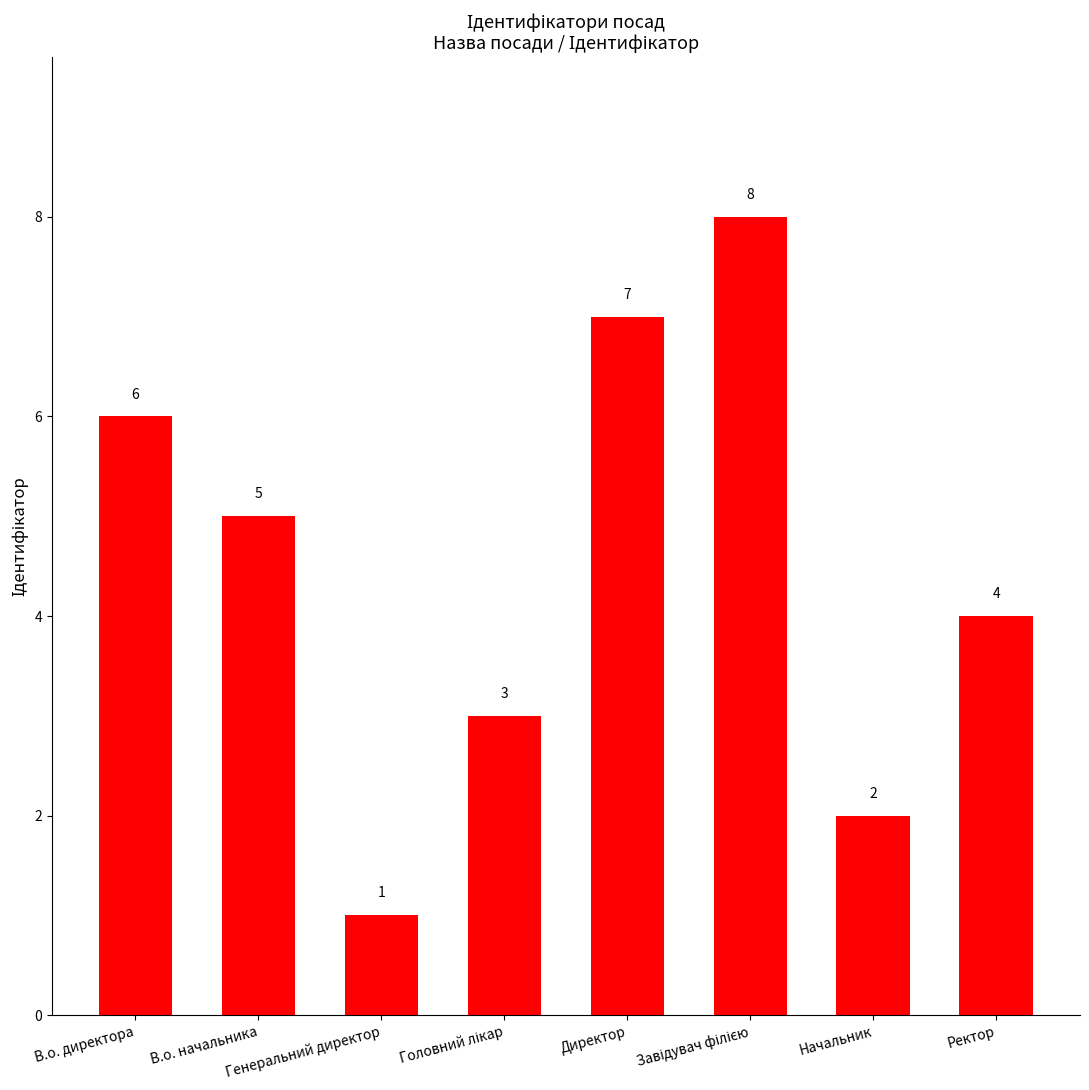

How many values are between 3 and 7?

5